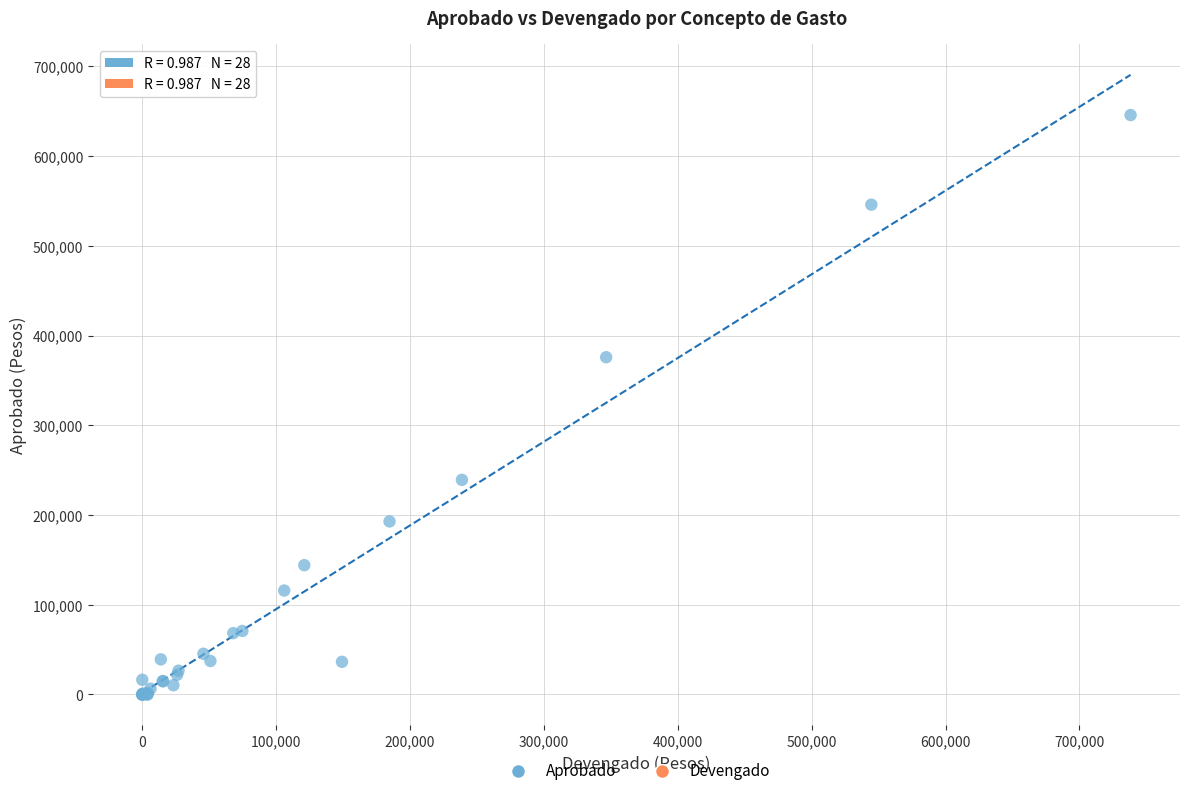

What Y value in the scatter plot is closest to 322894?

375912